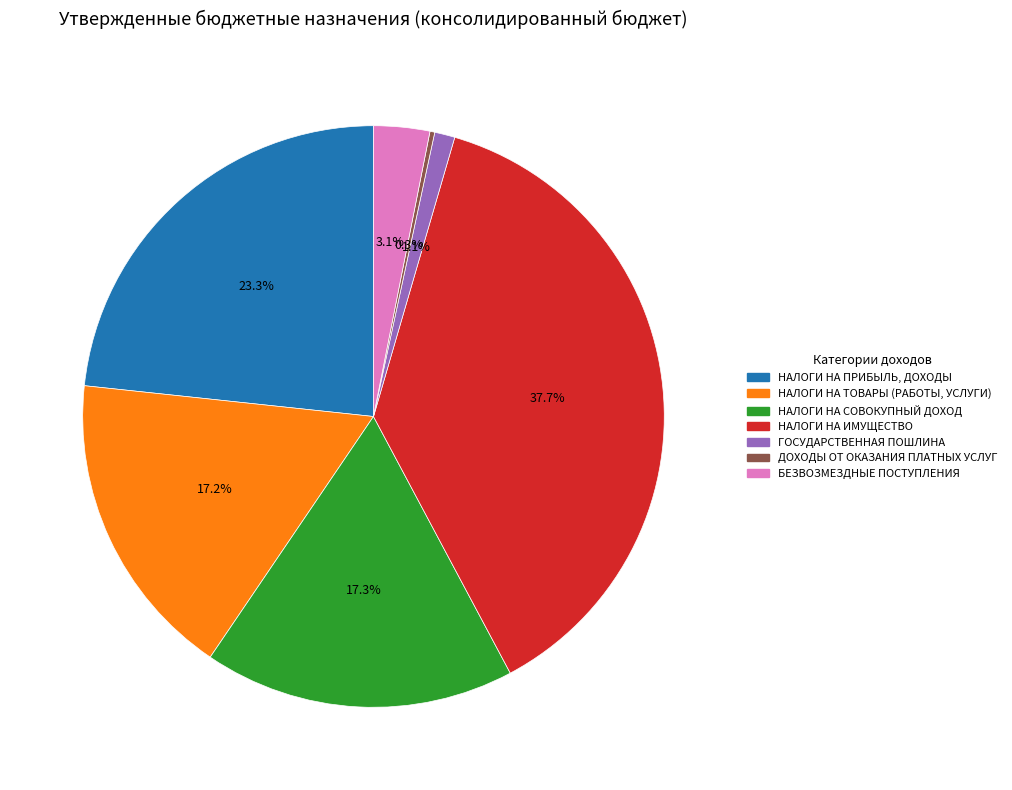

What is the largest slice in the pie chart?

НАЛОГИ НА ИМУЩЕСТВО